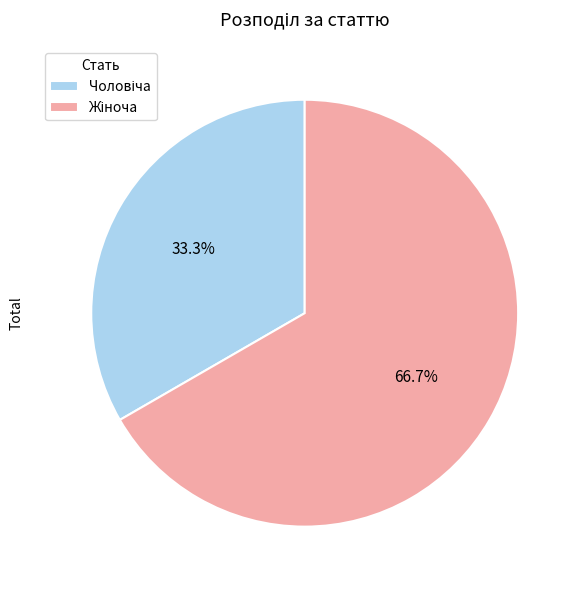

Is there any slice that represents more than half of the pie?

Yes